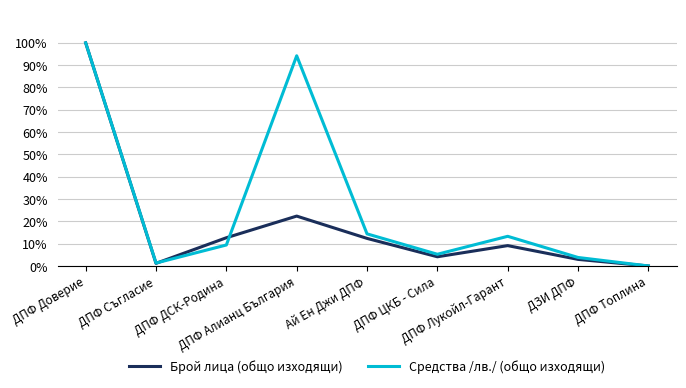

Where is the first local maximum for Средства /лв./ (общо изходящи)?

ДПФ Алианц България